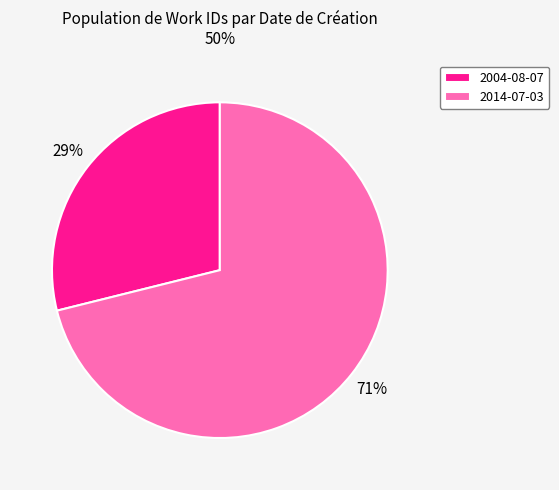

Which category accounts for the majority?

2014-07-03